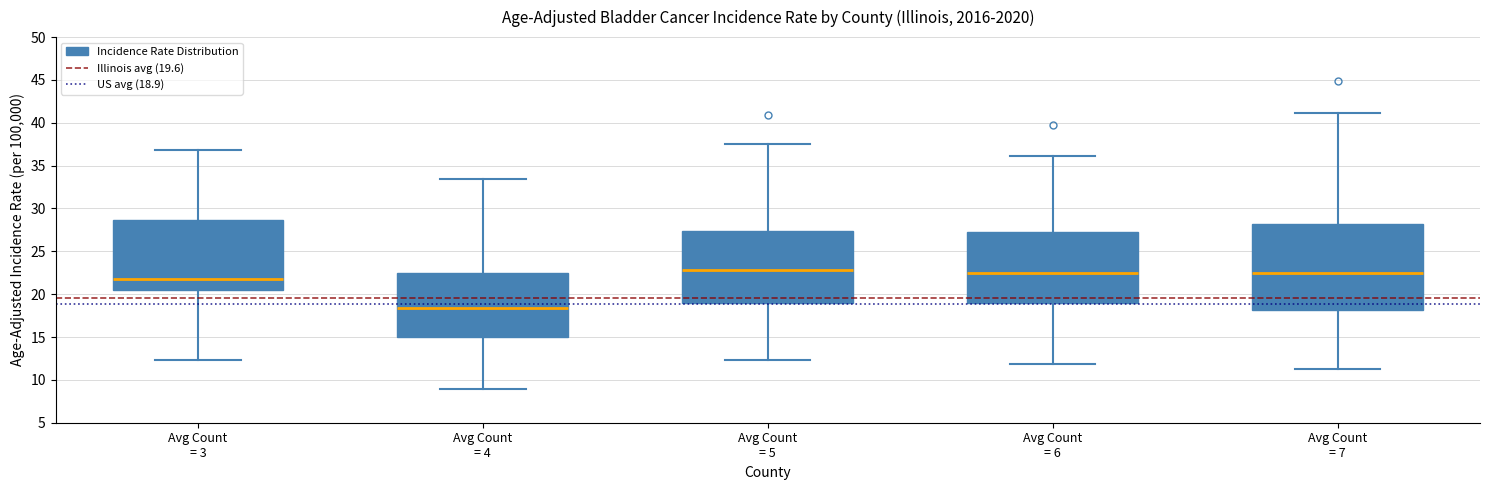

Reading left to right, transcribe this box plot: for each box, give where its median line is, the range the box spans, and where its two whiskers end, as read against the y-axis. The values are not printed on the chart, so give them approximately, as read against the axis.

Avg Count = 3: median 22.0, box 20.5 to 28.5, whiskers 12.5 to 37.0
Avg Count = 4: median 18.5, box 15.0 to 22.5, whiskers 9.0 to 33.5
Avg Count = 5: median 23.0, box 19.0 to 27.5, whiskers 12.5 to 37.5
Avg Count = 6: median 22.5, box 19.0 to 27.0, whiskers 12.0 to 36.0
Avg Count = 7: median 22.5, box 18.0 to 28.0, whiskers 11.5 to 41.0